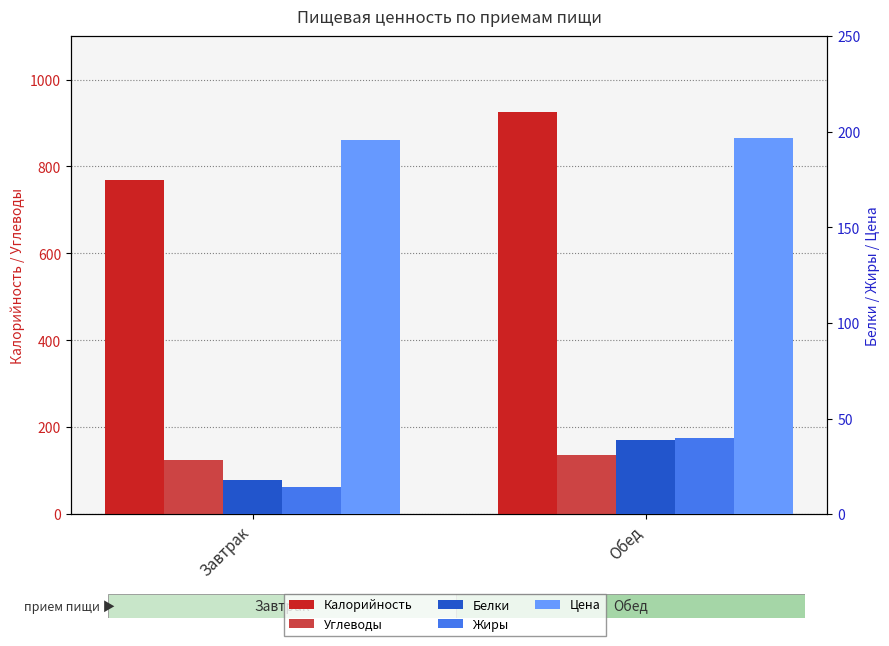

Are the bars horizontal?

No